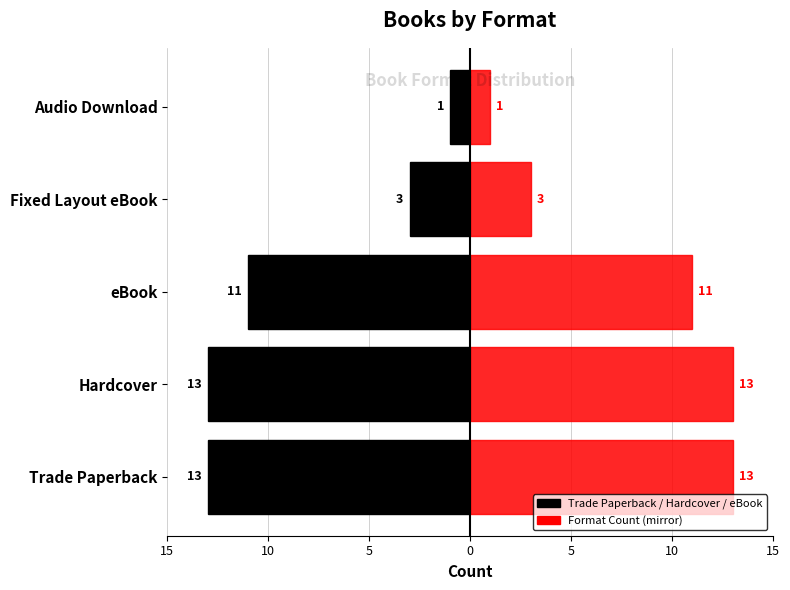

Reading left to right, extract all data points from this chart.

Count (Left): 15=-13	10=-13	5=-11	0=-3	5=-1
Count (Right): 15=13	10=13	5=11	0=3	5=1